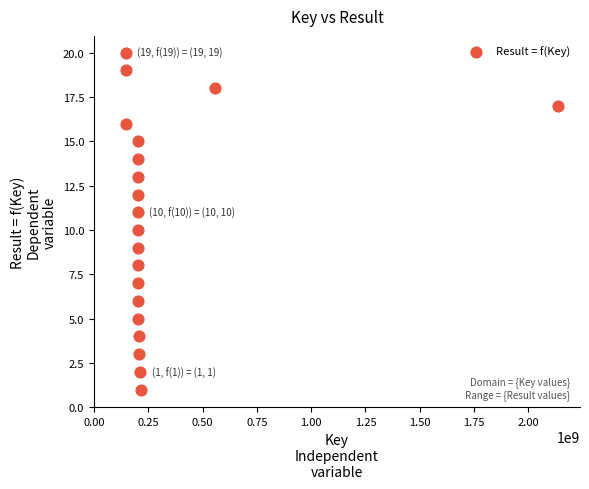

What is the range of X values (max minus min)?

1992851660